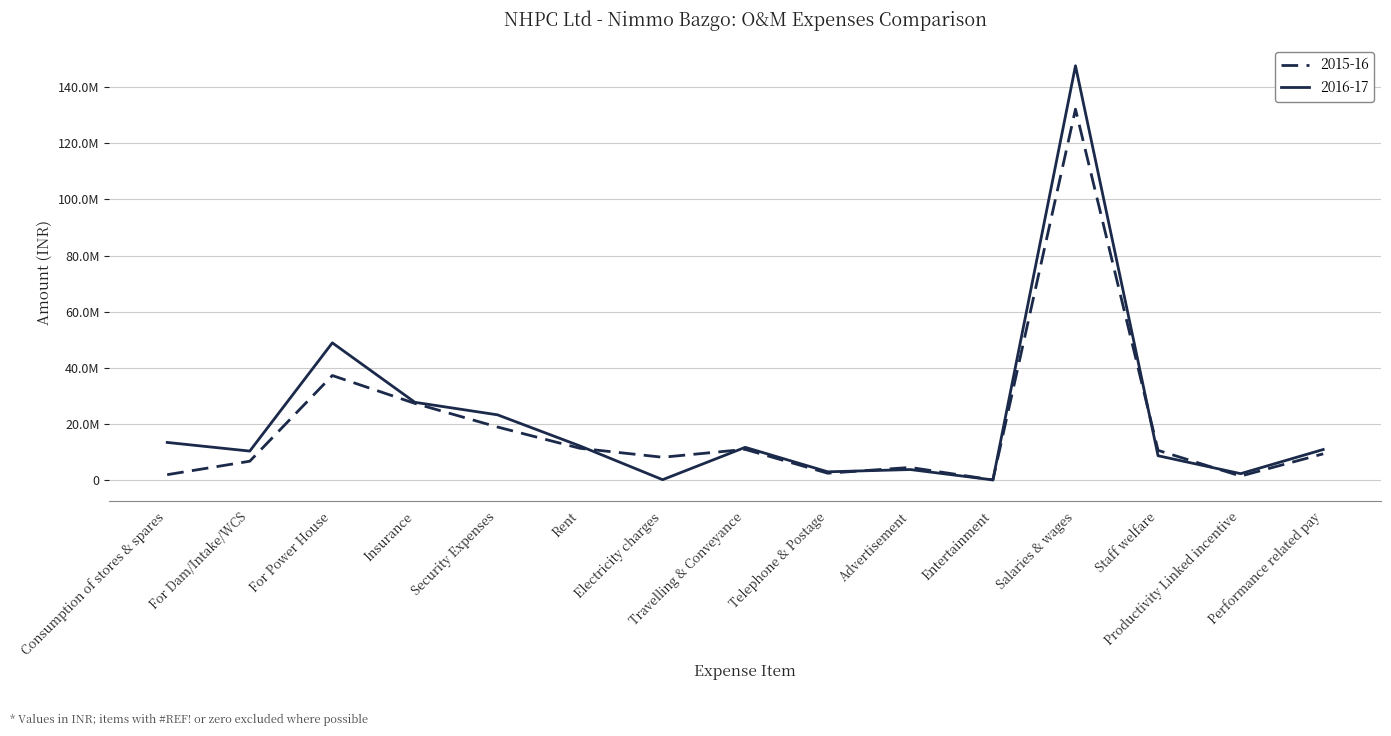

True or false: 2015-16 has more than 0 points higher than both neighbors.

True